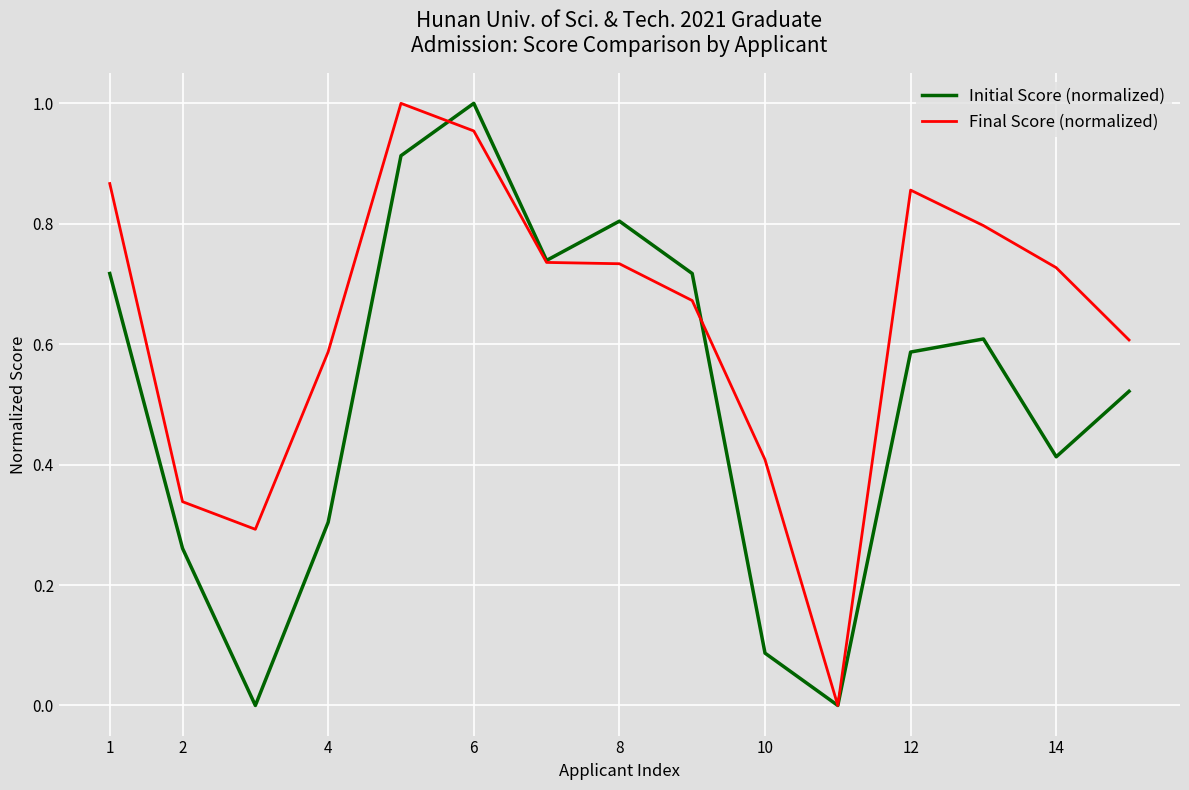

Rank the series by their average value, from lowest to highest.

Initial Score (normalized), Final Score (normalized)